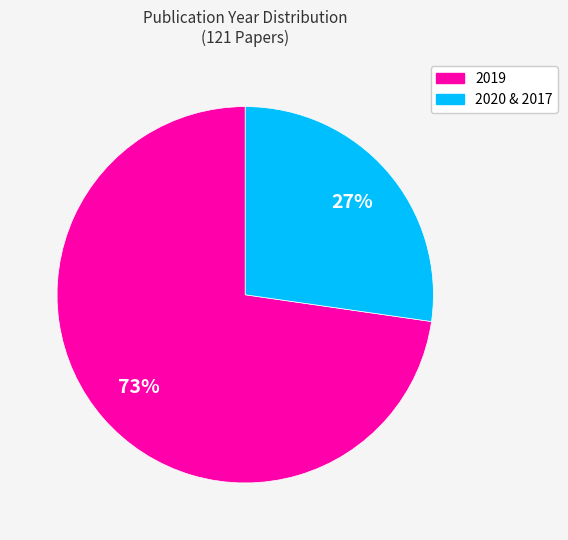

To the nearest percent, what is the average slice percentage?

50%